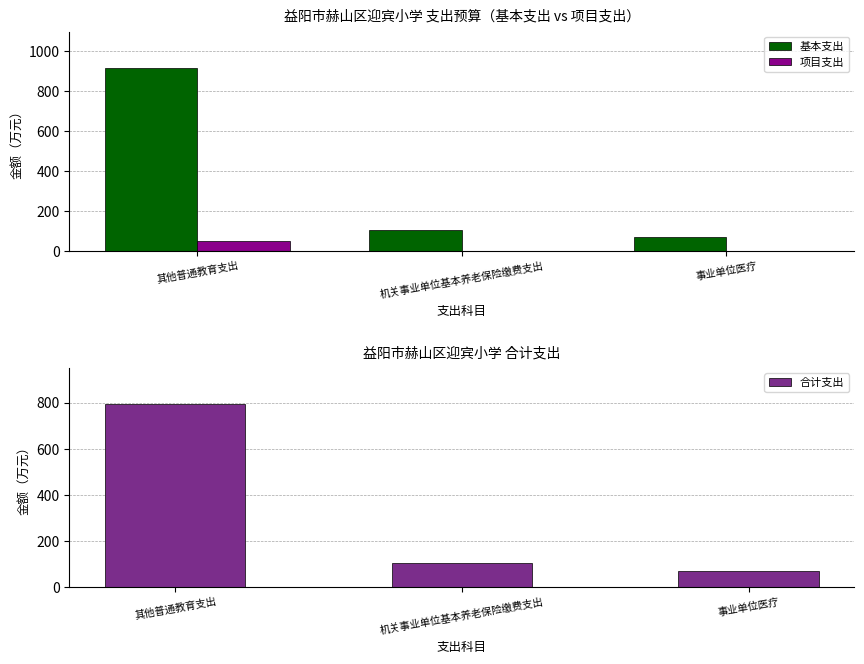

How many values in the 合计支出 series are below 103?

1